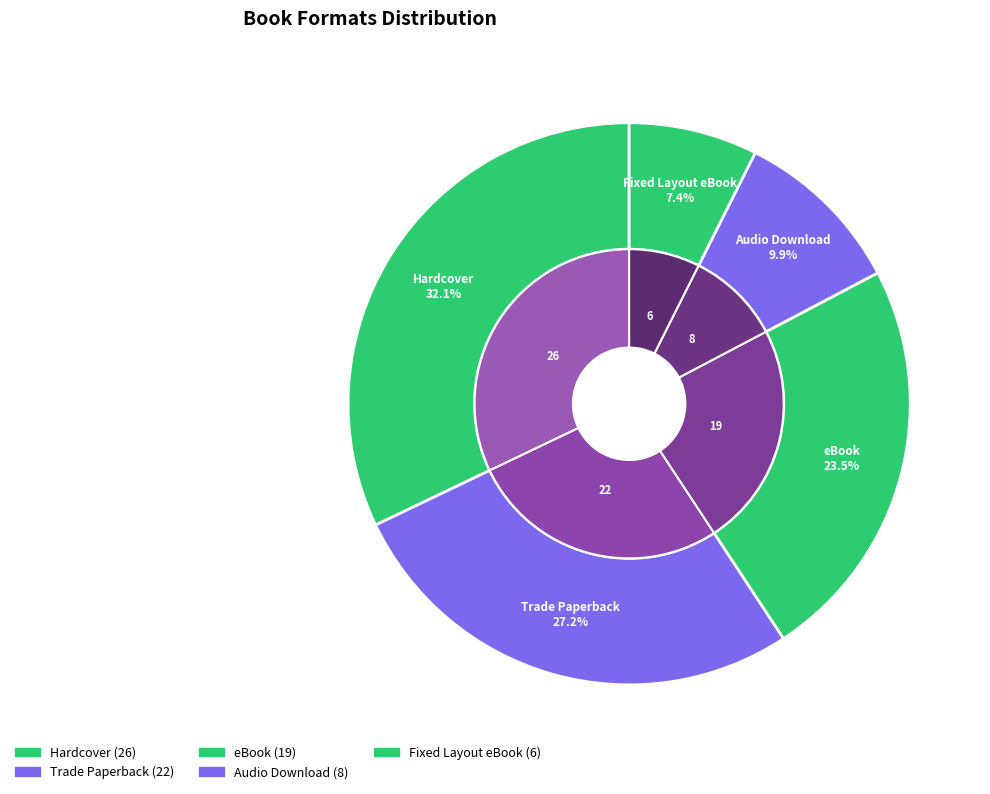

What percentage do Hardcover and Trade Paperback together represent?

59.3%